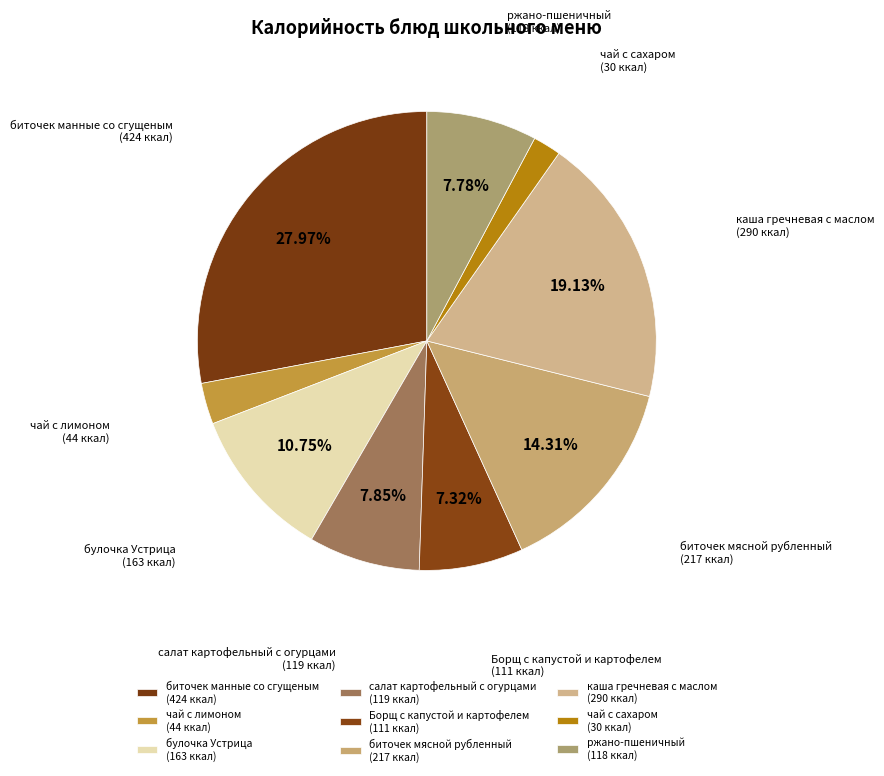

To the nearest percent, what is the average slice percentage?

11%